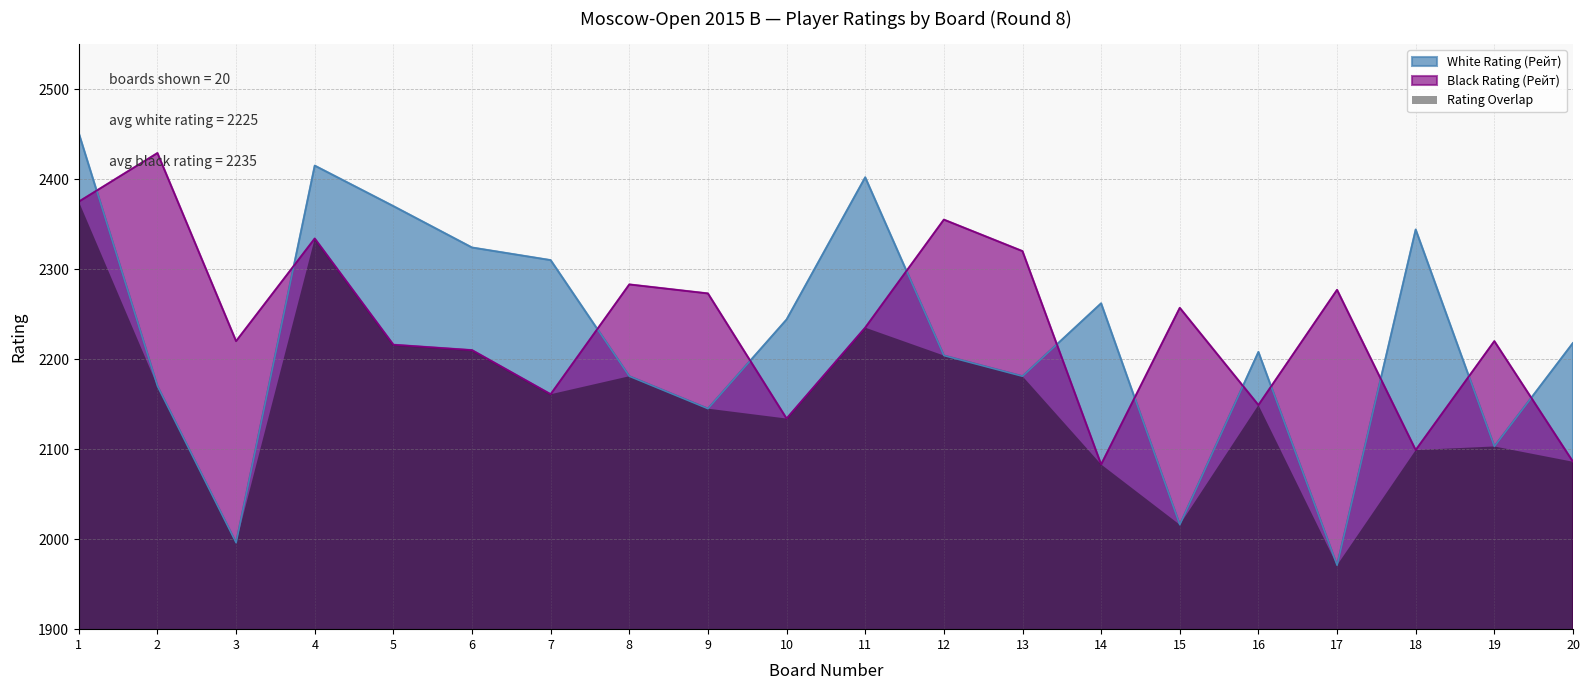

What are all the series names shown in the legend?

White Rating (Рейт), Black Rating (Рейт), Rating Overlap